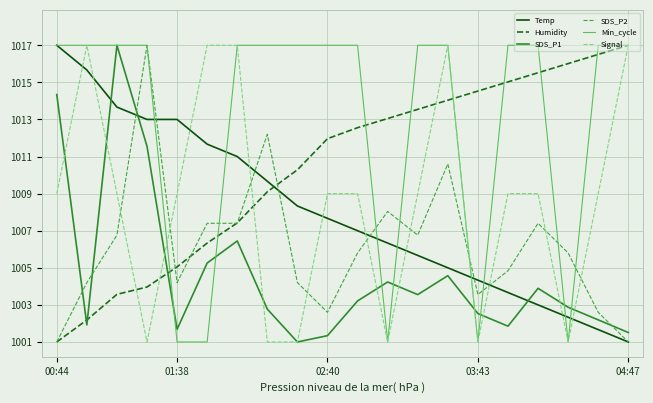

List the series in order of their peak value, lowest first.

Temp, Humidity, SDS_P1, SDS_P2, Min_cycle, Signal